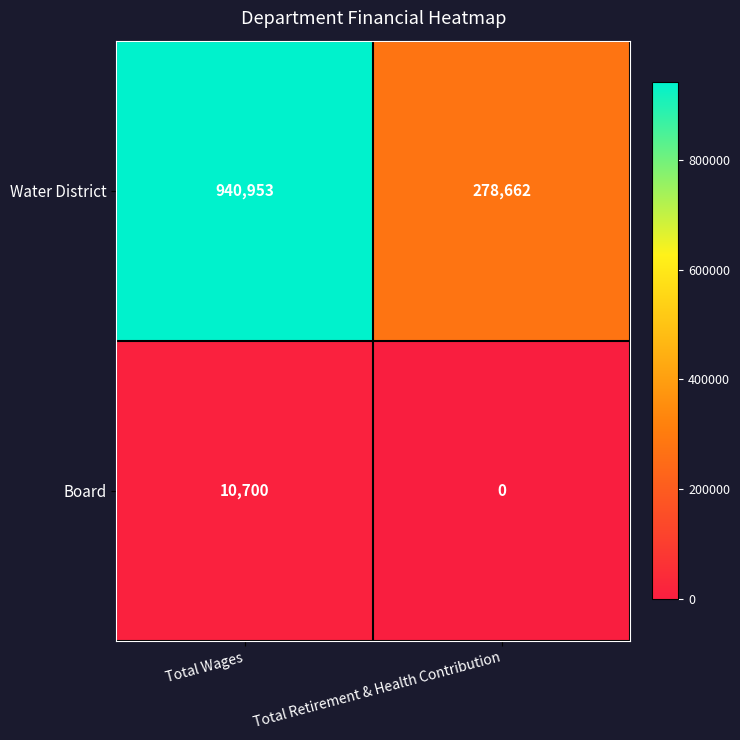

Which series has the largest total across all categories?

Water District